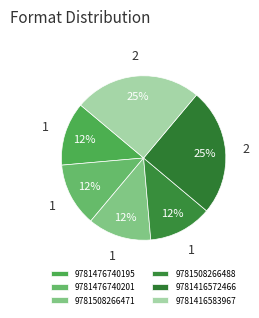

The 9781476740195 slice represents 22% of the pie. True or false?

False